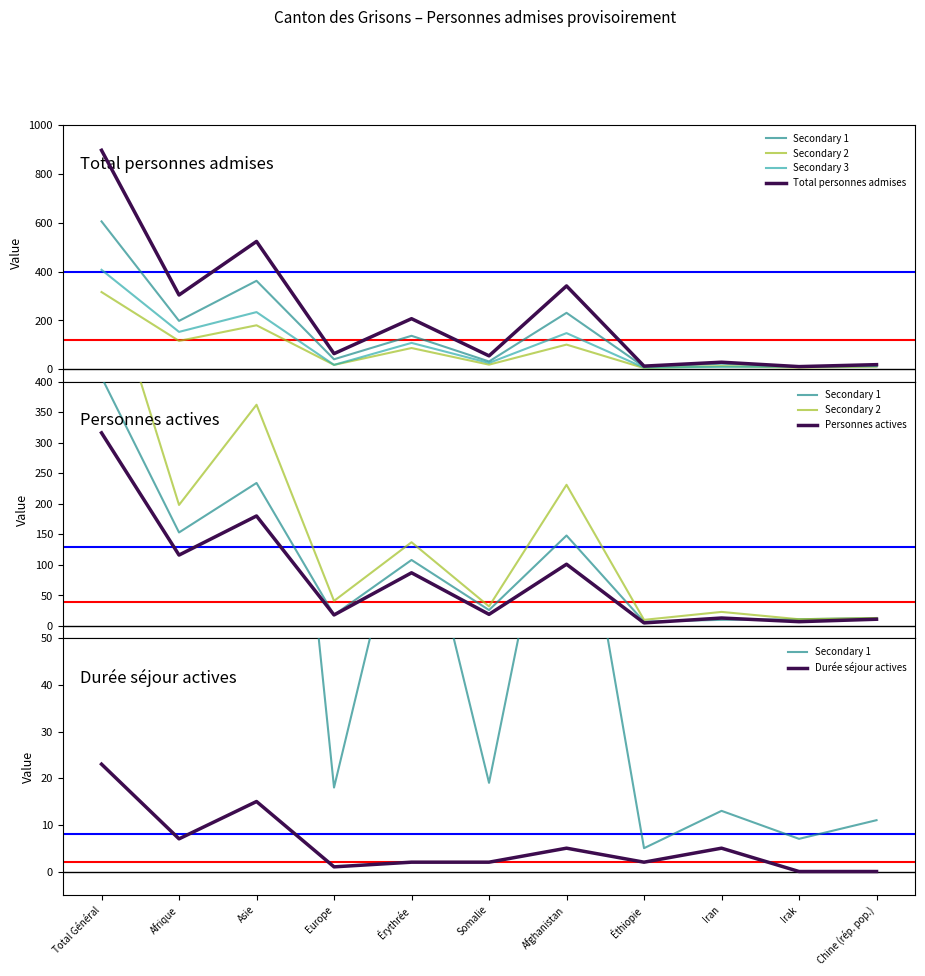

Reading left to right, extract all data points from this chart.

Secondary 1: Total Général=316	Afrique=116	Asie=180	Europe=18	Érythrée=87	Somalie=19	Afghanistan=101	Éthiopie=5	Iran=13	Irak=7	Chine (rép. pop.)=11
Secondary 2: Total Général=605	Afrique=198	Asie=362	Europe=41	Érythrée=137	Somalie=32	Afghanistan=231	Éthiopie=10	Iran=23	Irak=11	Chine (rép. pop.)=13
Secondary 3: Total Général=407	Afrique=153	Asie=234	Europe=18	Érythrée=108	Somalie=26	Afghanistan=148	Éthiopie=7	Iran=10	Irak=11	Chine (rép. pop.)=13
Total personnes admises: Total Général=896	Afrique=304	Asie=523	Europe=64	Érythrée=207	Somalie=55	Afghanistan=341	Éthiopie=13	Iran=29	Irak=11	Chine (rép. pop.)=19
Personnes actives: Total Général=316	Afrique=116	Asie=180	Europe=18	Érythrée=87	Somalie=19	Afghanistan=101	Éthiopie=5	Iran=13	Irak=7	Chine (rép. pop.)=11
Durée séjour actives: Total Général=23	Afrique=7	Asie=15	Europe=1	Érythrée=2	Somalie=2	Afghanistan=5	Éthiopie=2	Iran=5	Irak=0	Chine (rép. pop.)=0